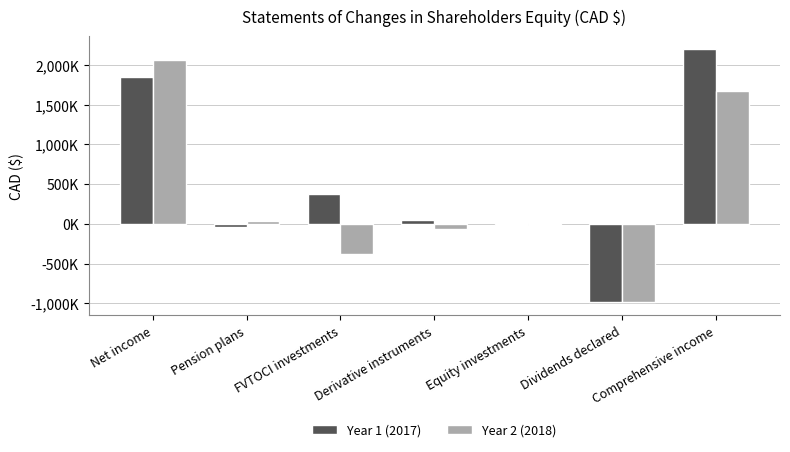

What is the label of the 5th bar from the right?

FVTOCI investments